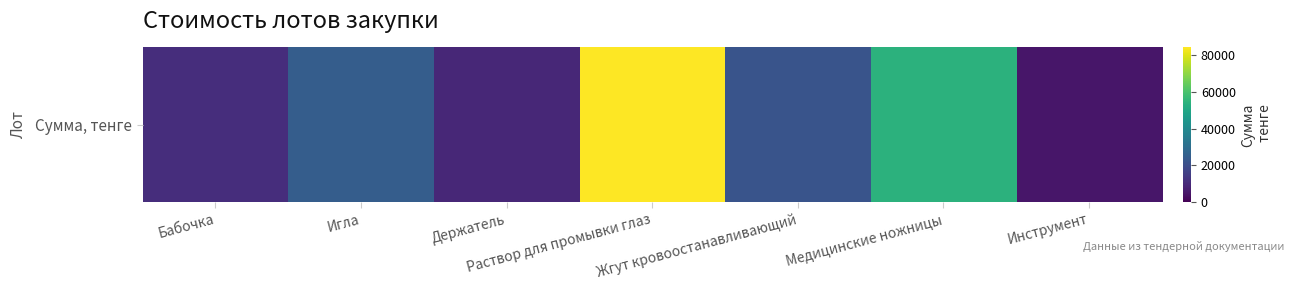

At which category does the chart reach its peak across all series?

Раствор для промывки глаз